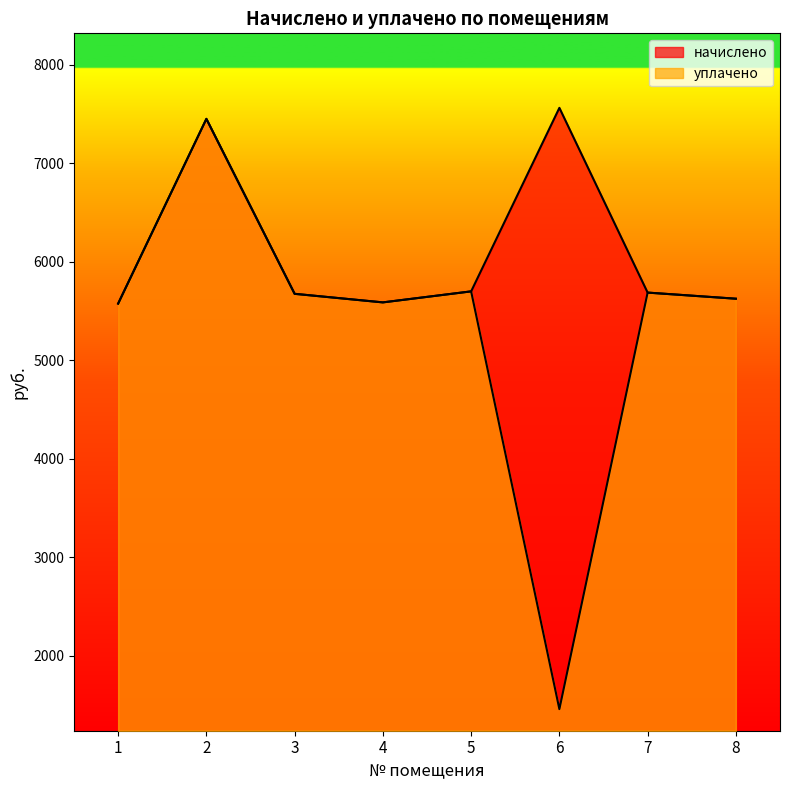

Which category has the highest value in the начислено series?

6